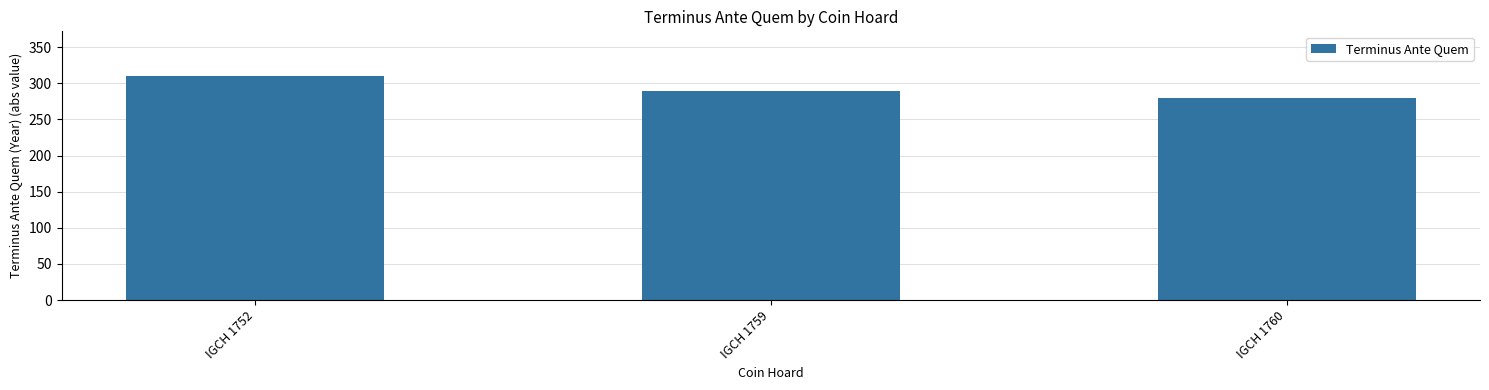

Is it true that the value at IGCH 1752 is 86?

False